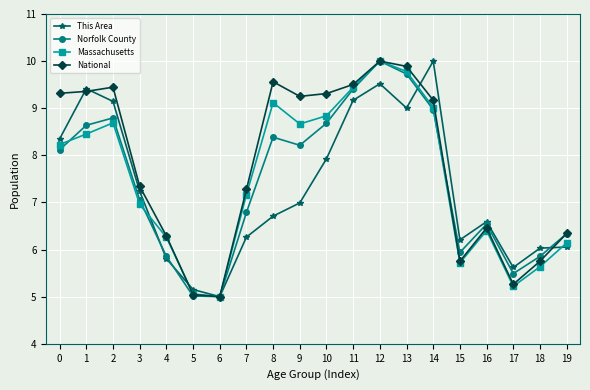

How many lines are shown in the chart?

4